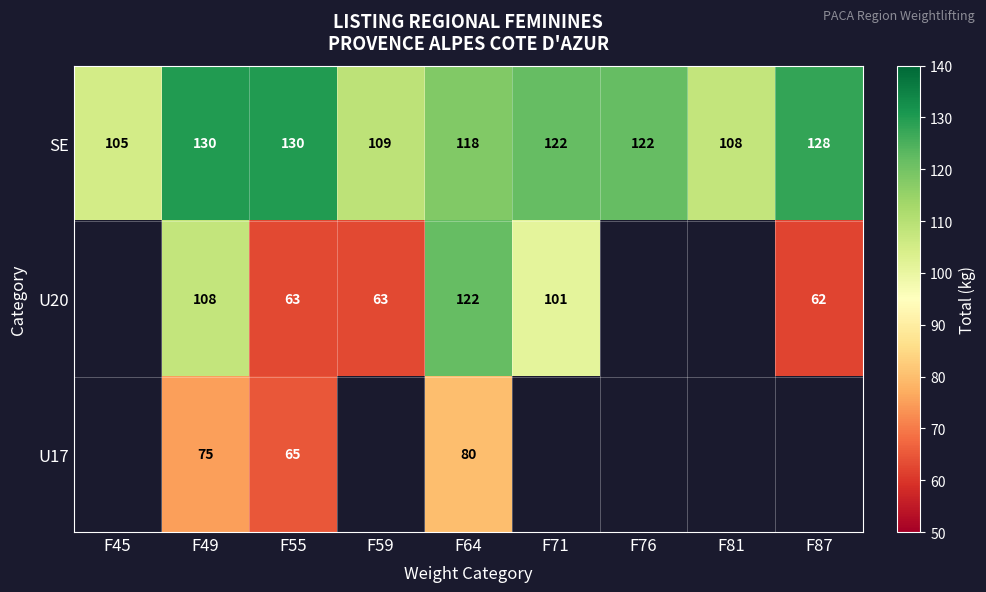

What is the minimum value for SE?

105